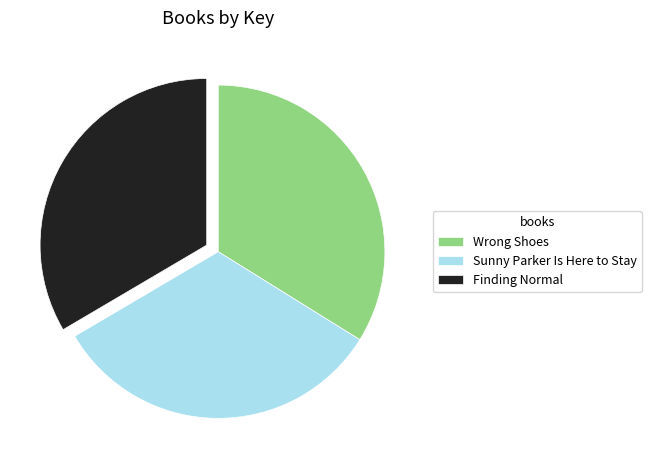

Is it true that Finding Normal is 24% of the pie?

False